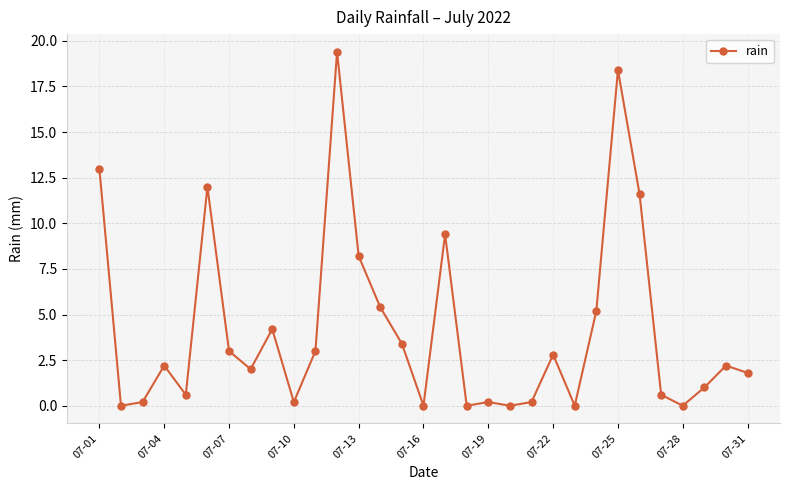

True or false: there are more than 0 points higher than both neighbors.

True